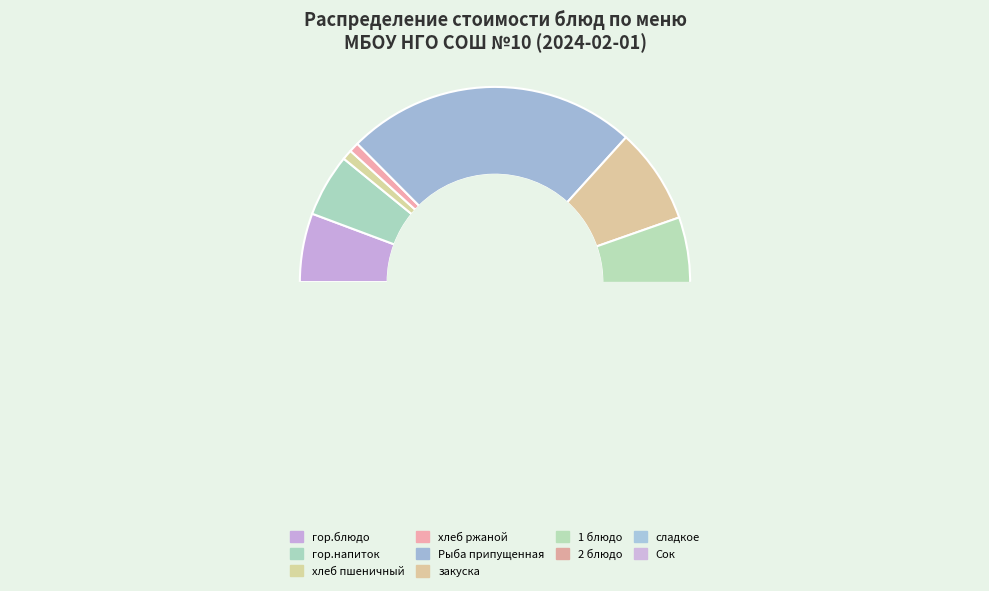

Does any single category account for the majority?

No